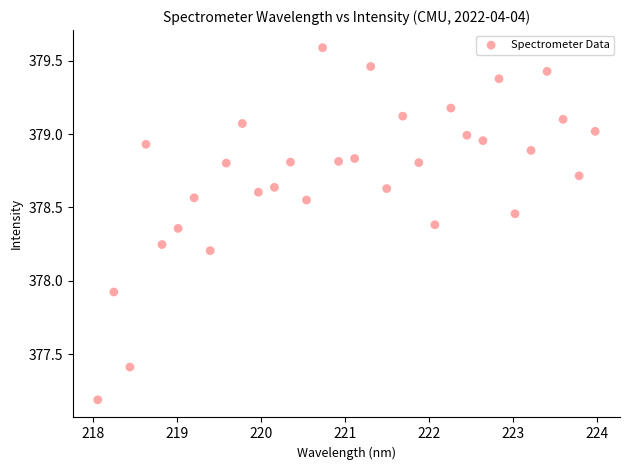

What Y value in the scatter plot is closest to 378?

377.9